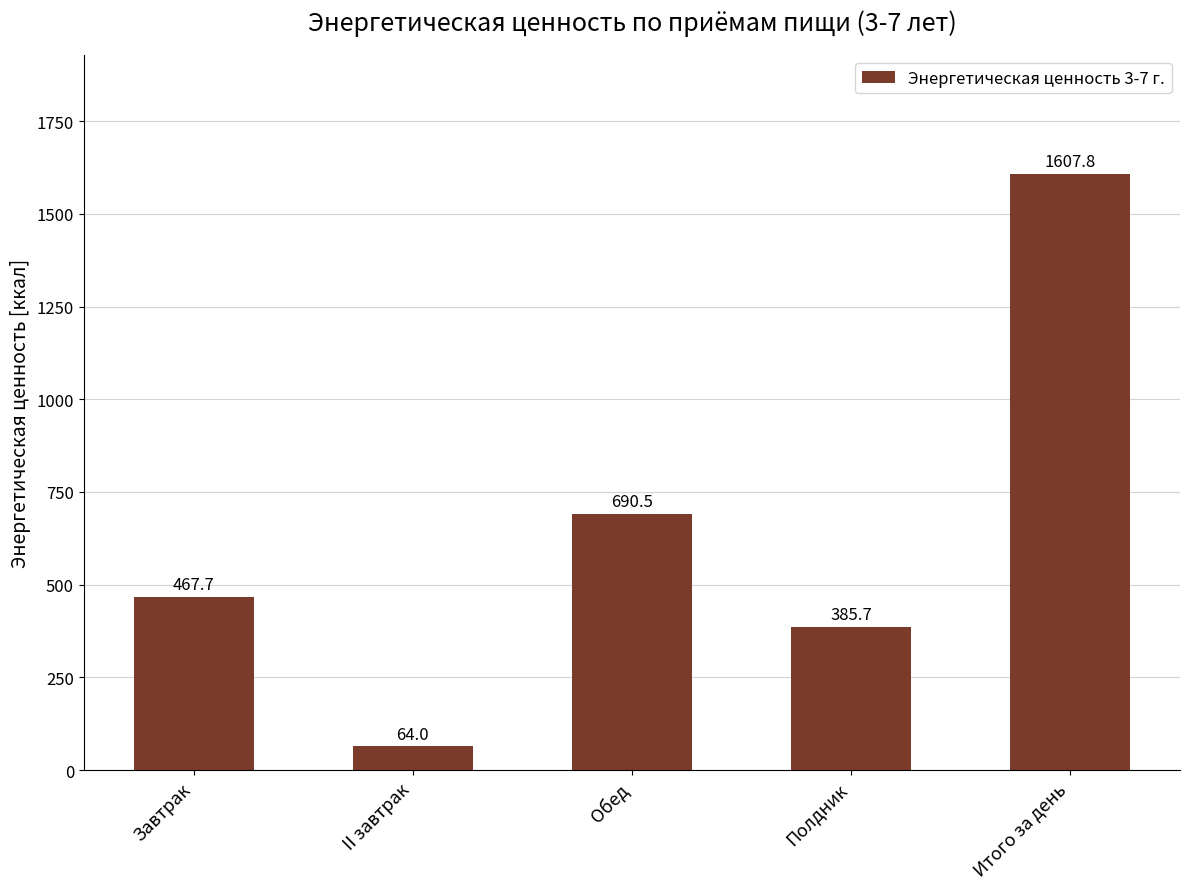

What is the smallest value displayed?

64.0